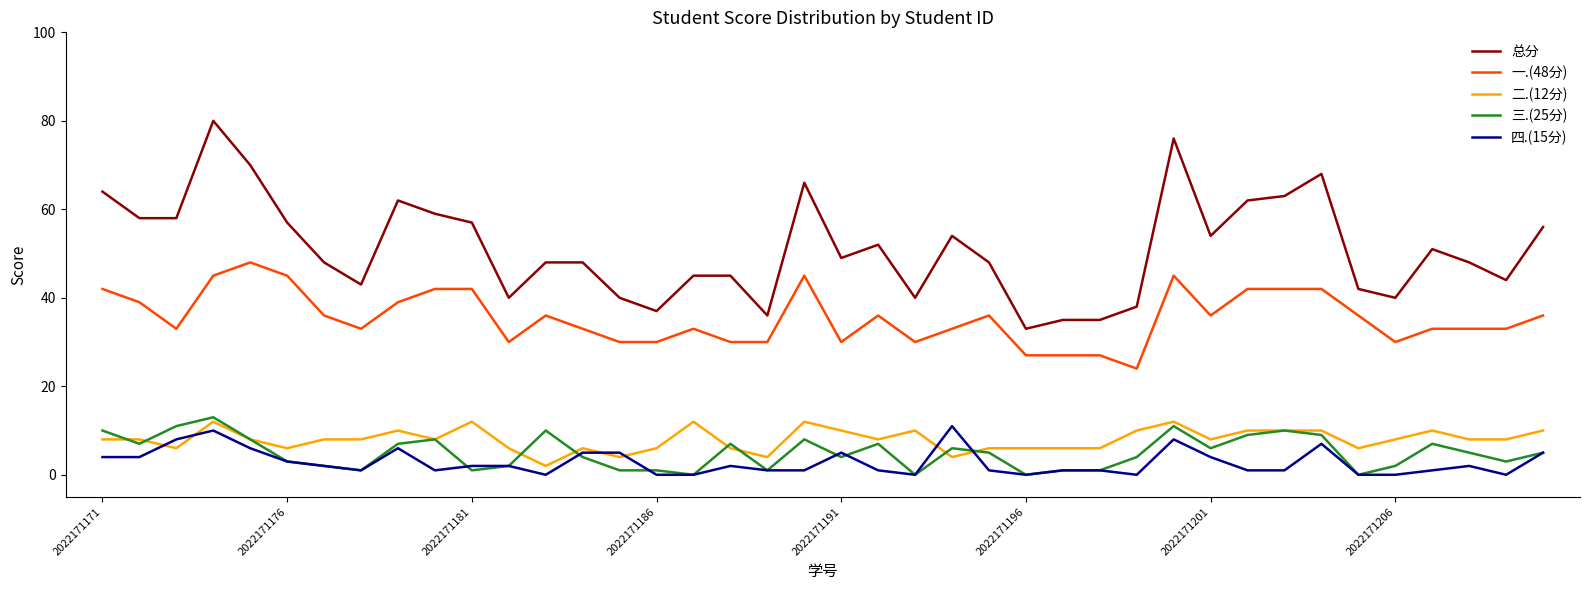

What is the maximum value shown in the chart?

80